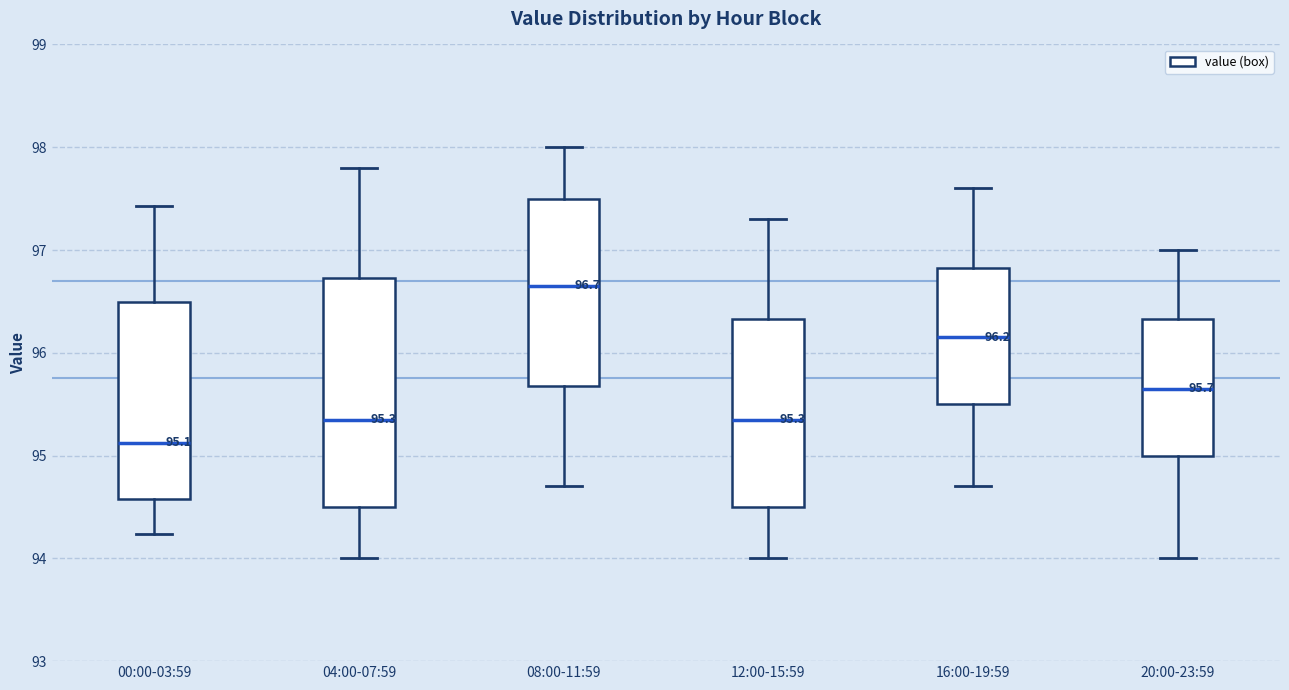

Which box is the tallest, from its lower edge to its upper edge?

04:00-07:59